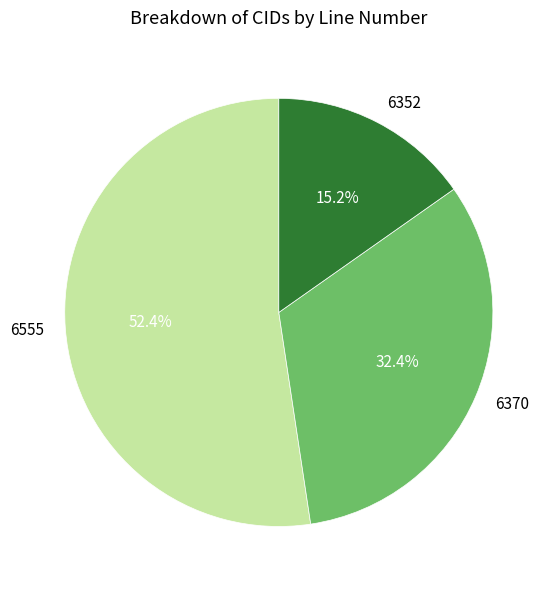

Which category has the smallest portion of the pie?

6352